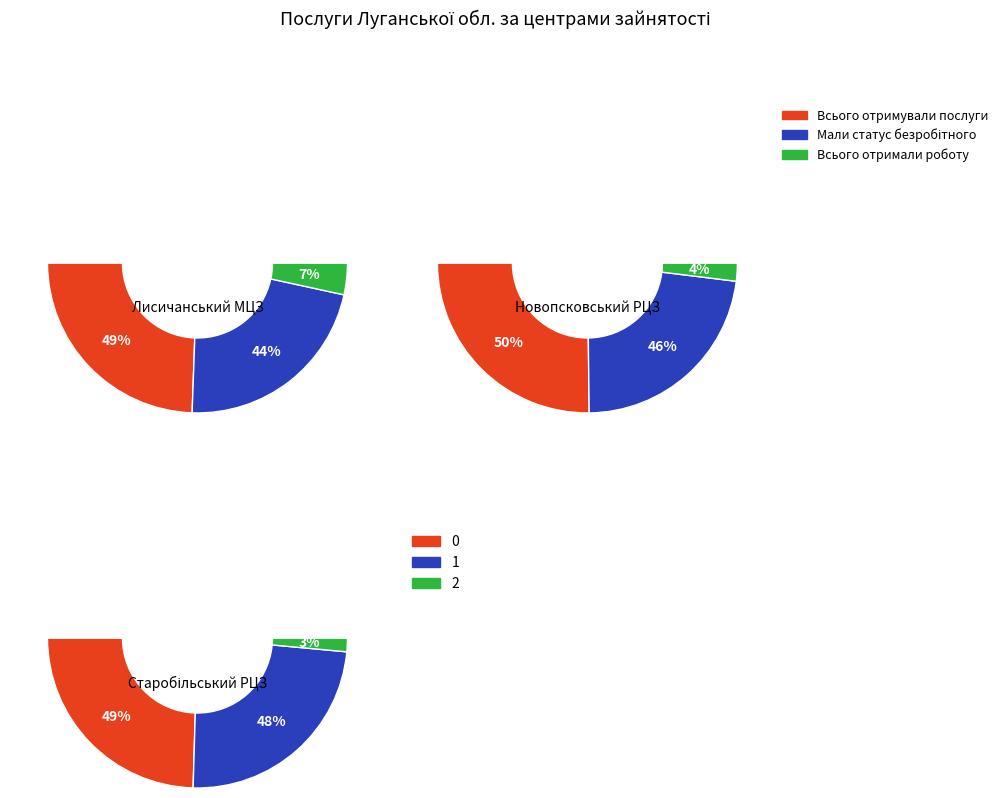

Which slice is the largest?

Новопсковський РЦЗ